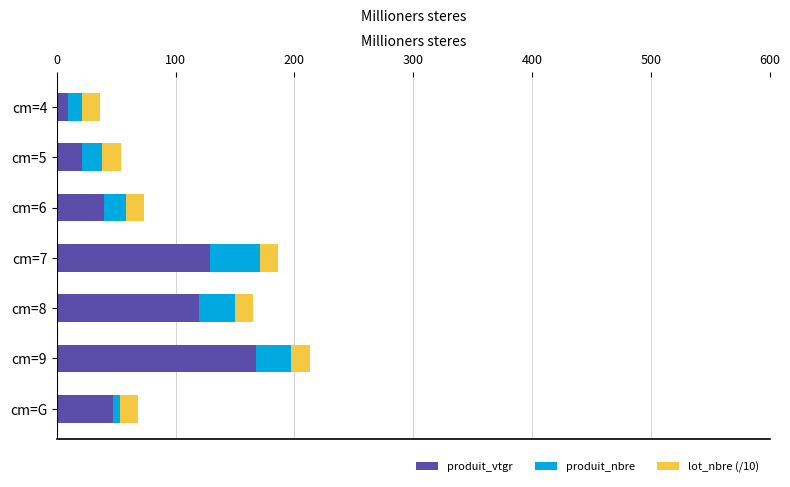

What is the total value across all series at cm=5?

53.6